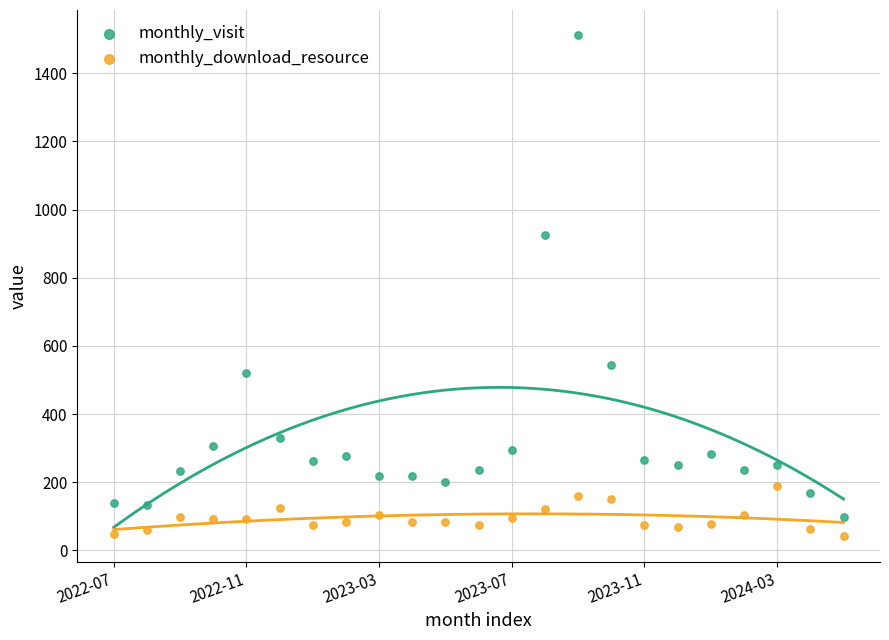

Which series contains the lowest Y value?

monthly_download_resource